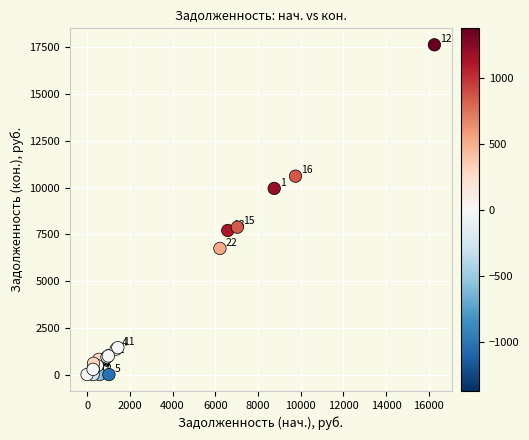

What Y value in the scatter plot is closest to 8816?

7882.1